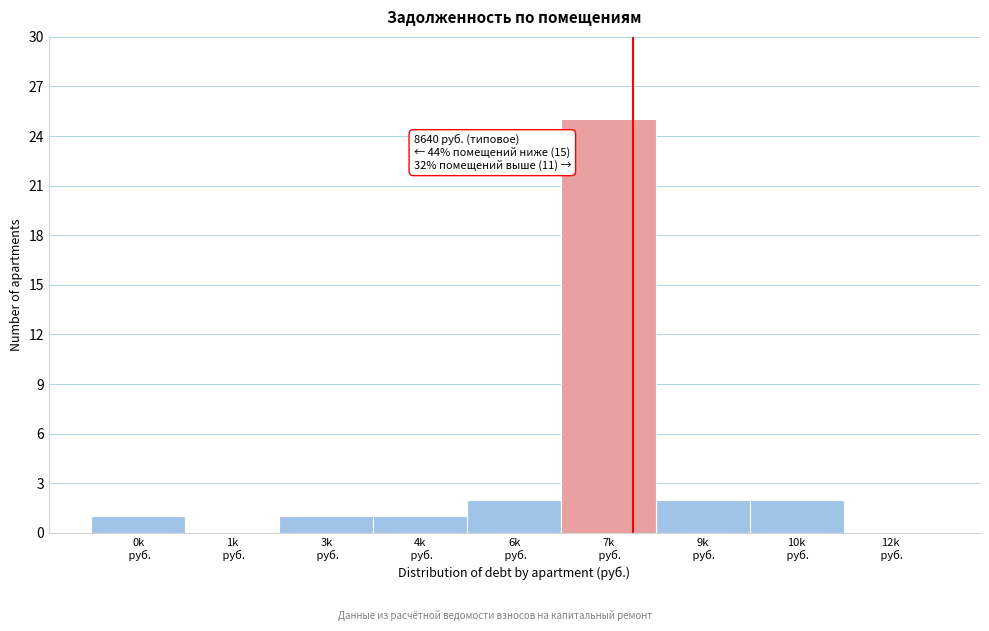

What is the sum of all values?

34